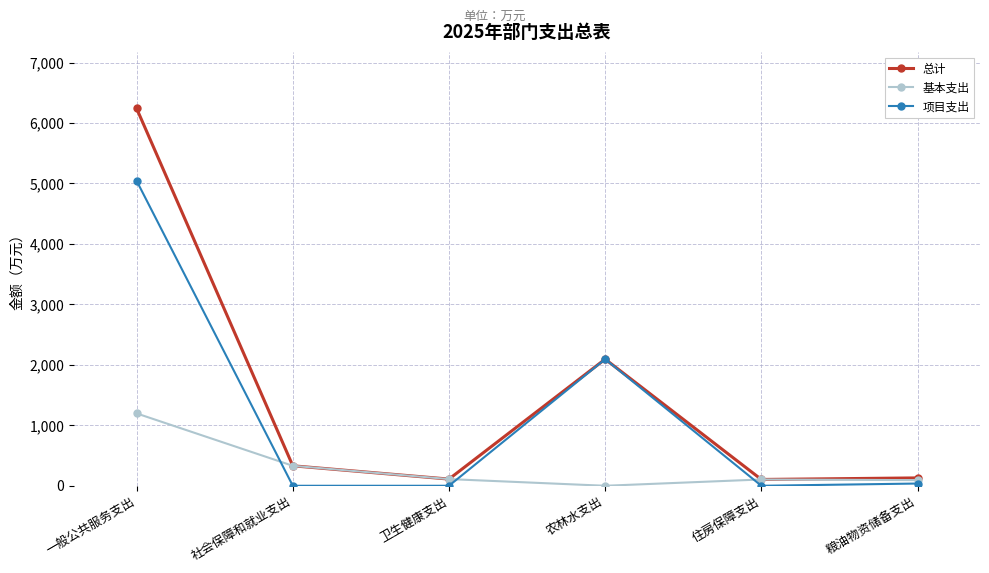

Where is the first local maximum for 总计?

农林水支出